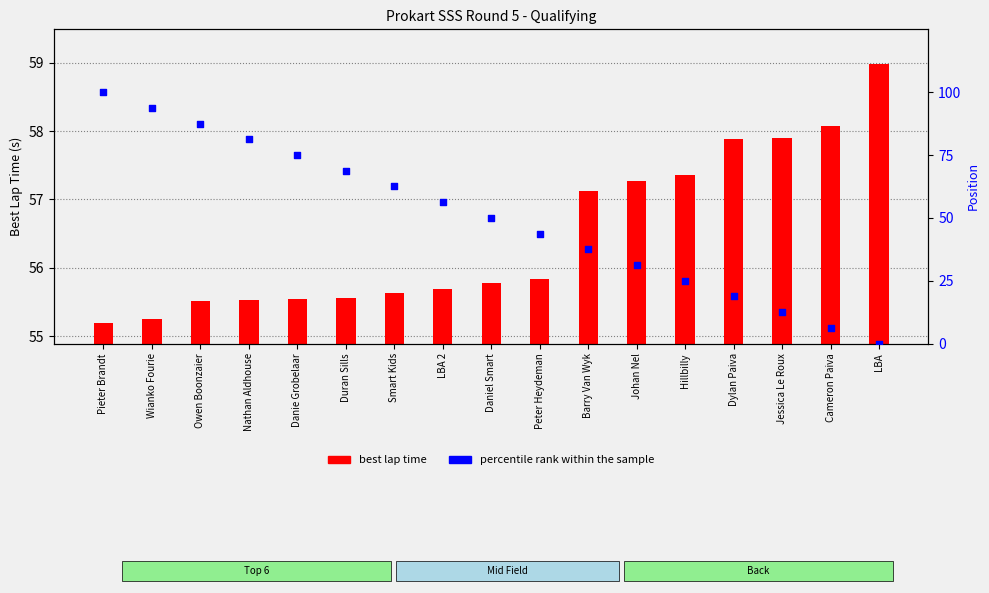

Which series has the largest Y range (max minus min)?

percentile rank within sample